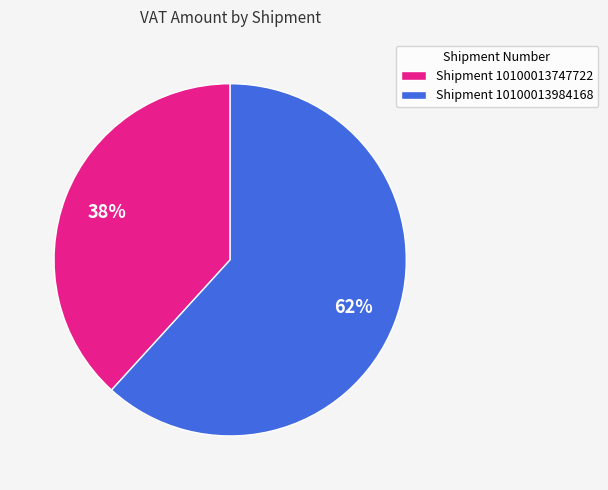

To the nearest percent, what is the difference between the largest and smallest slice percentages?

24%